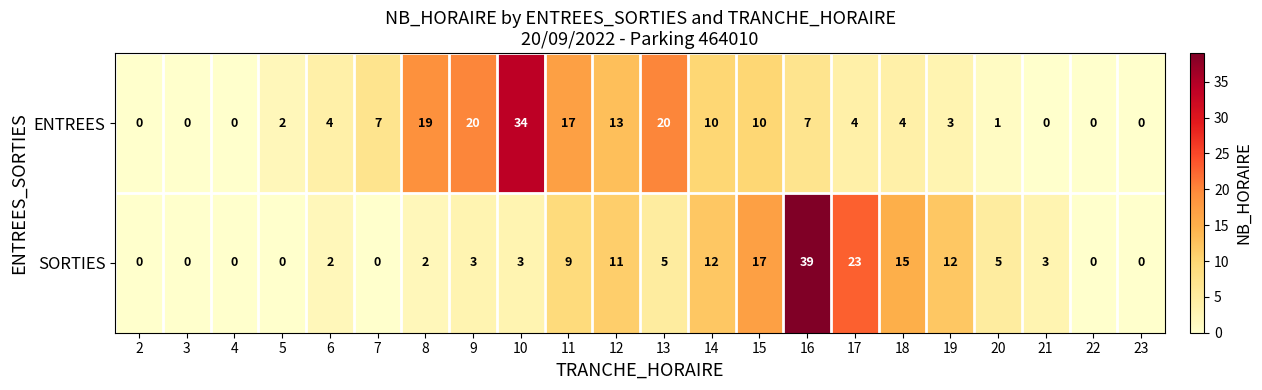

What is the total value across all series at 7?

7